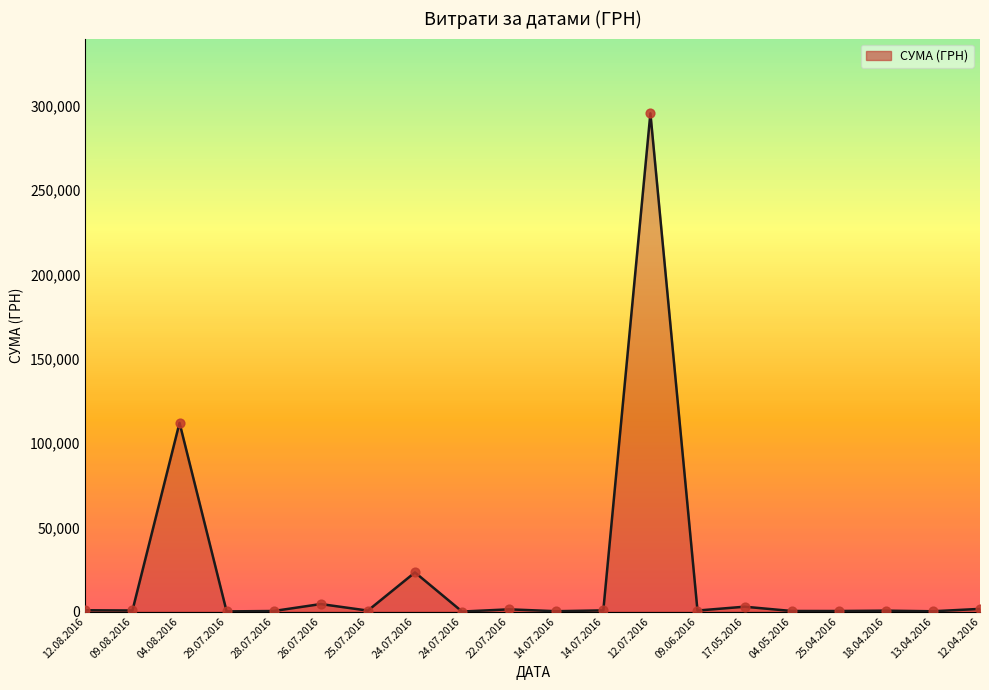

How many lines are shown in the chart?

1